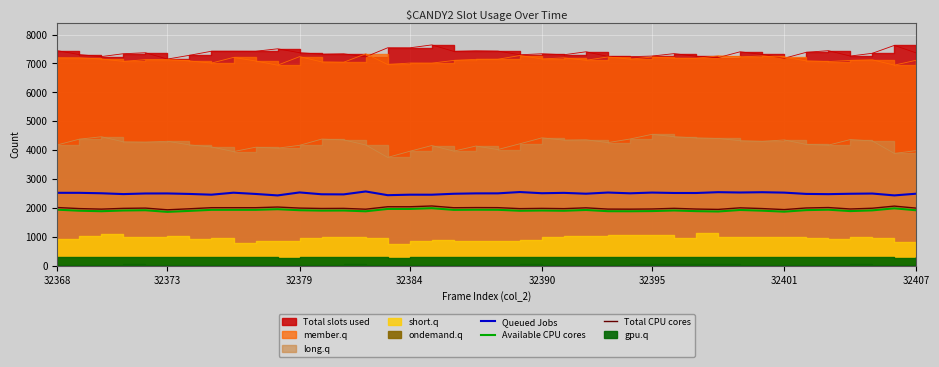

The Total CPU cores series shows 3481.5 at 32368. True or false?

False